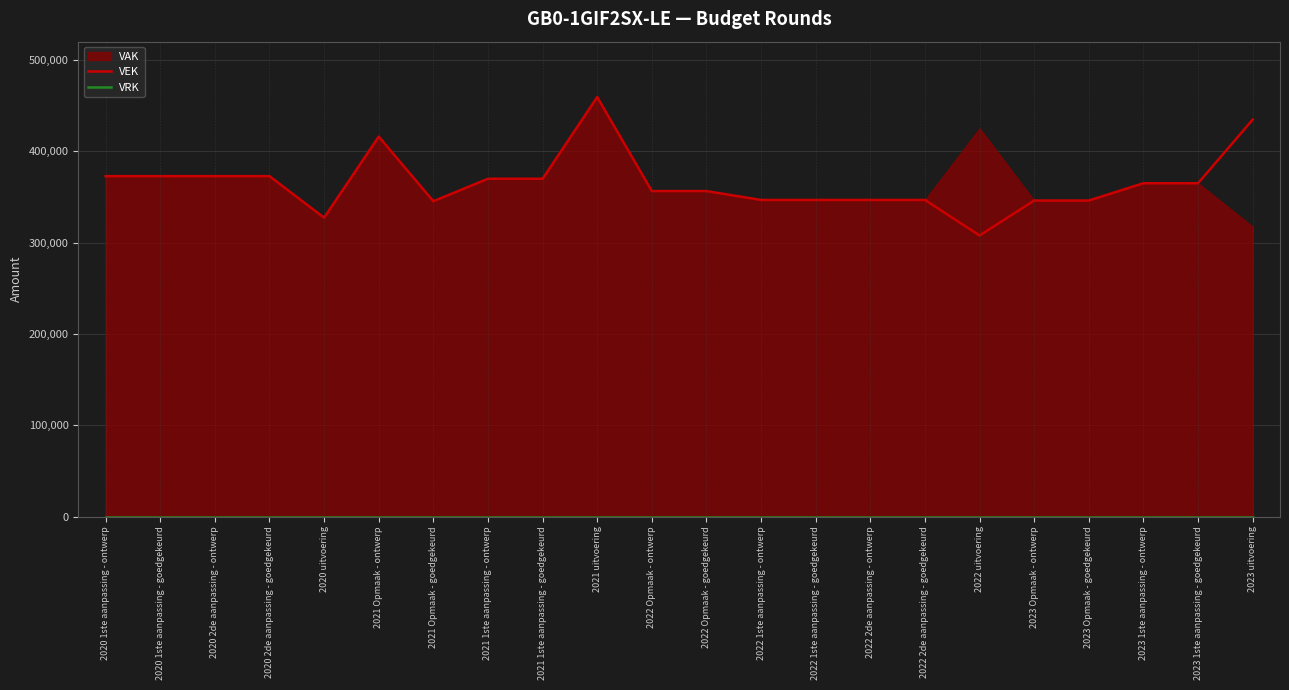

The value of VEK at 2022 2de aanpassing - goedgekeurd is 346654. True or false?

True